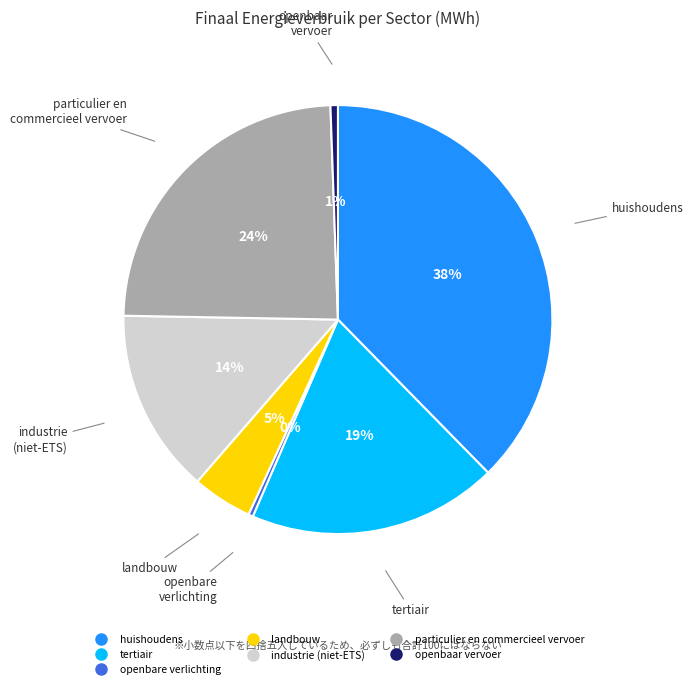

The industrie (niet-ETS) slice represents 22% of the pie. True or false?

False